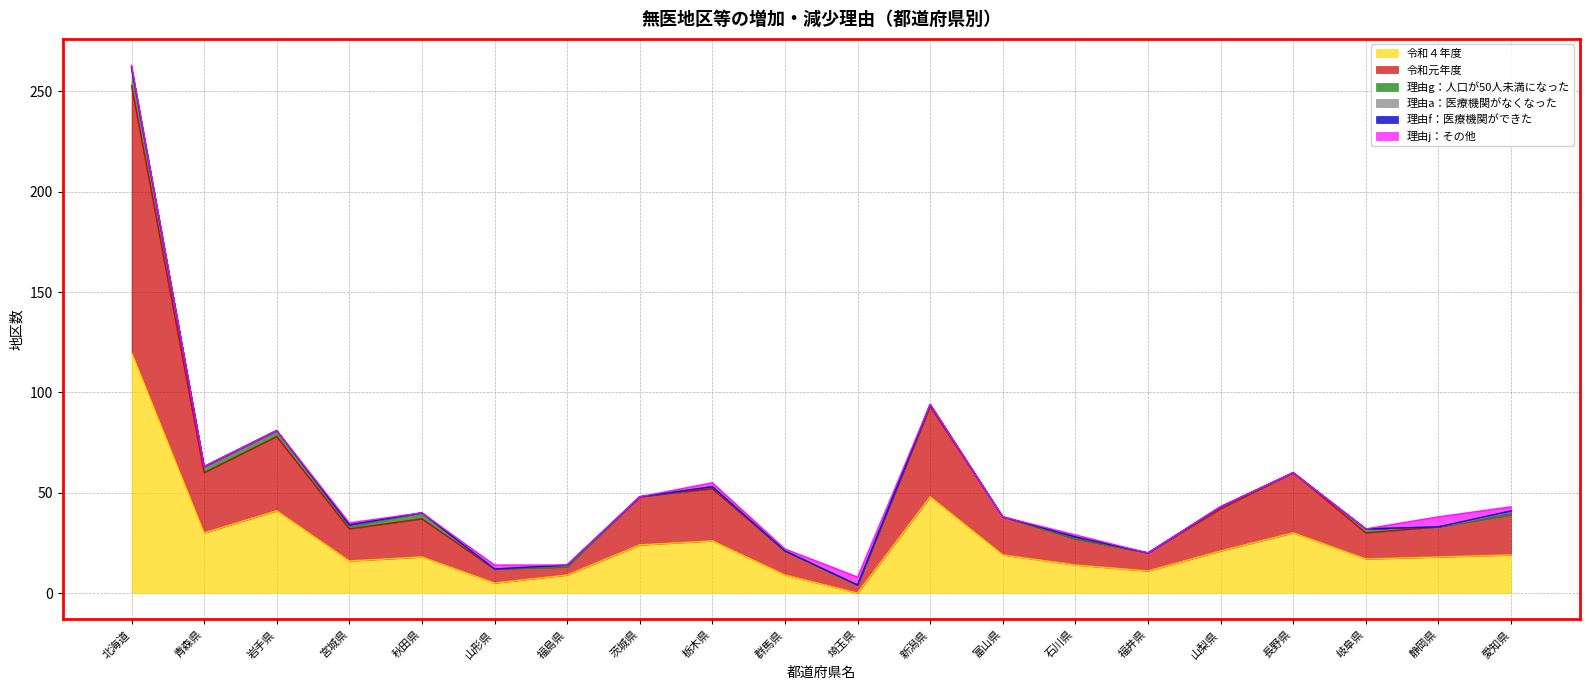

What is the difference between the maximum and minimum values in the 理由f：医療機関ができた series?

1